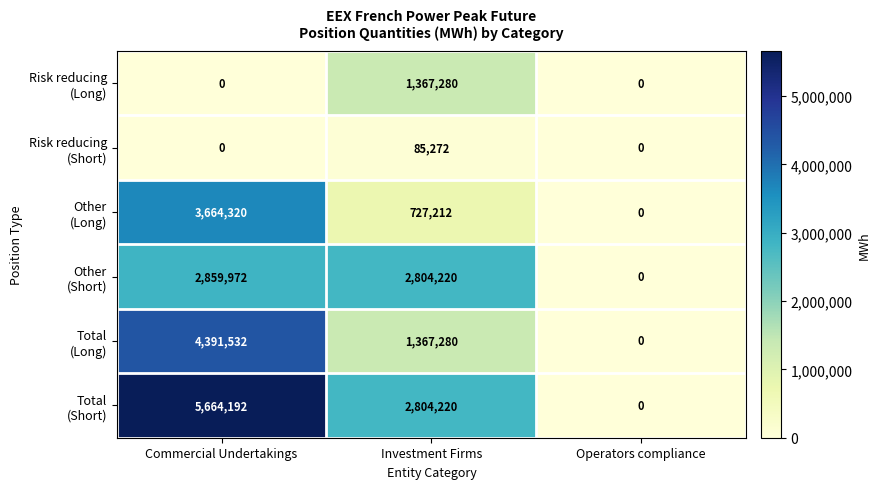

What is the total value across all series at Commercial Undertakings?

16580016